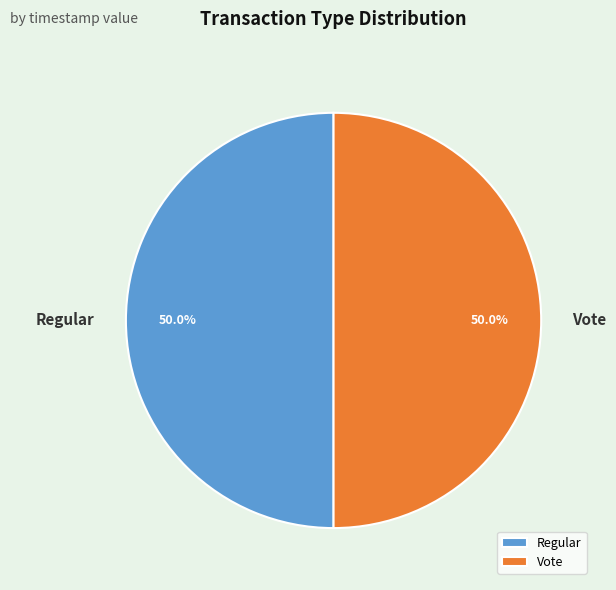

What is the ratio of the value at Regular to the value at Vote?

1.0